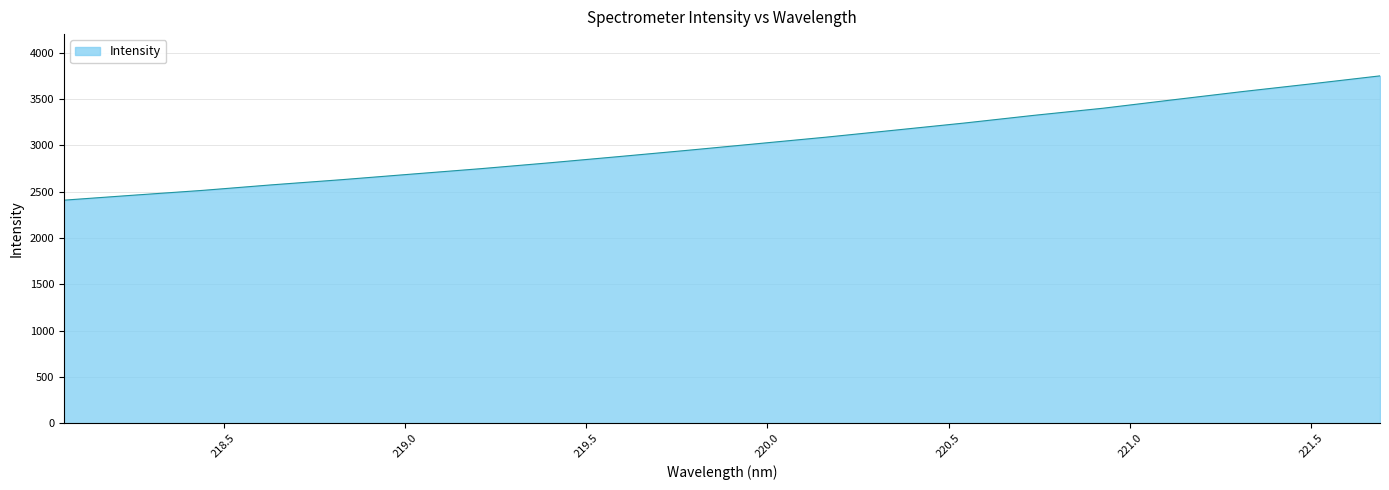

What is the smallest value displayed?

2407.4